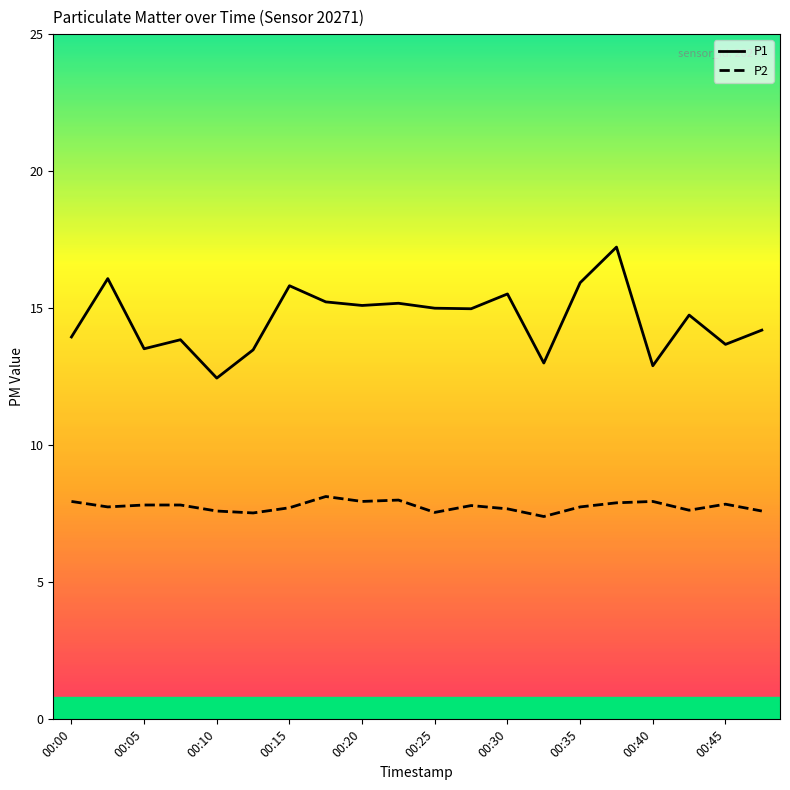

Which series has the largest range (max minus min)?

P1